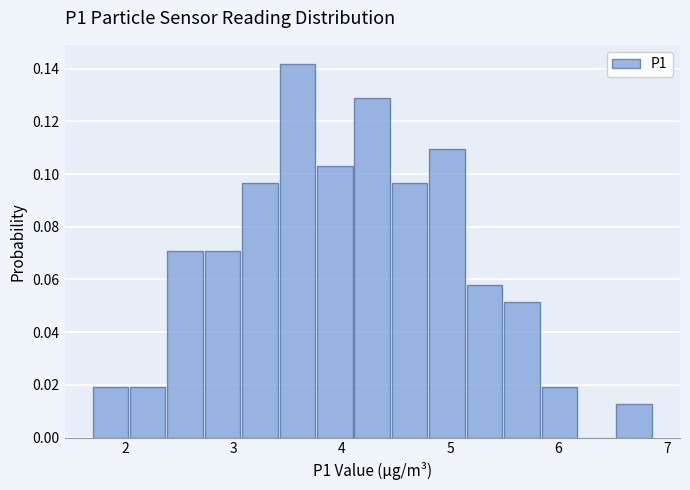

Around what value on the x-axis is the tallest bar? Give the approximate position of its centre, as read against the axis.

3.6